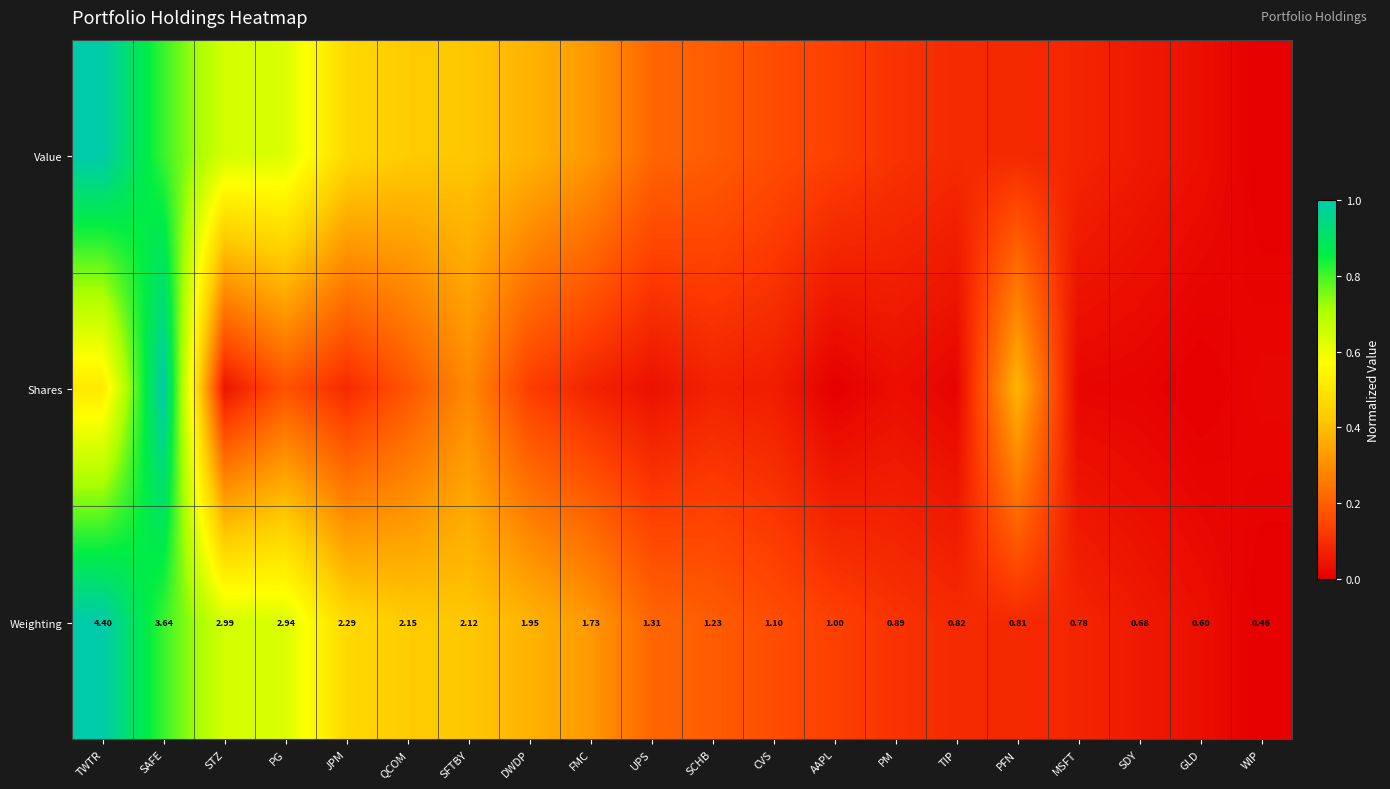

Which category has the lowest value in the Shares series?

GLD